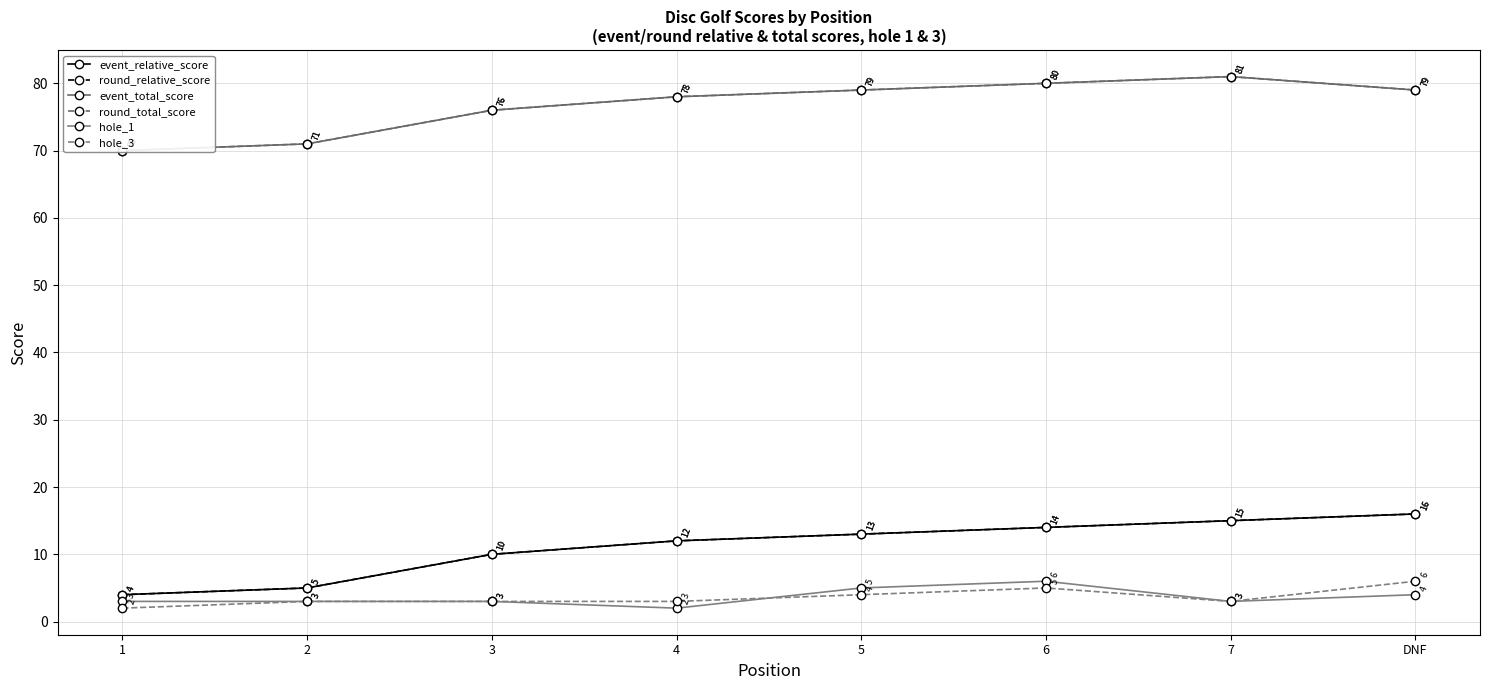

Which series has the largest range (max minus min)?

event_relative_score